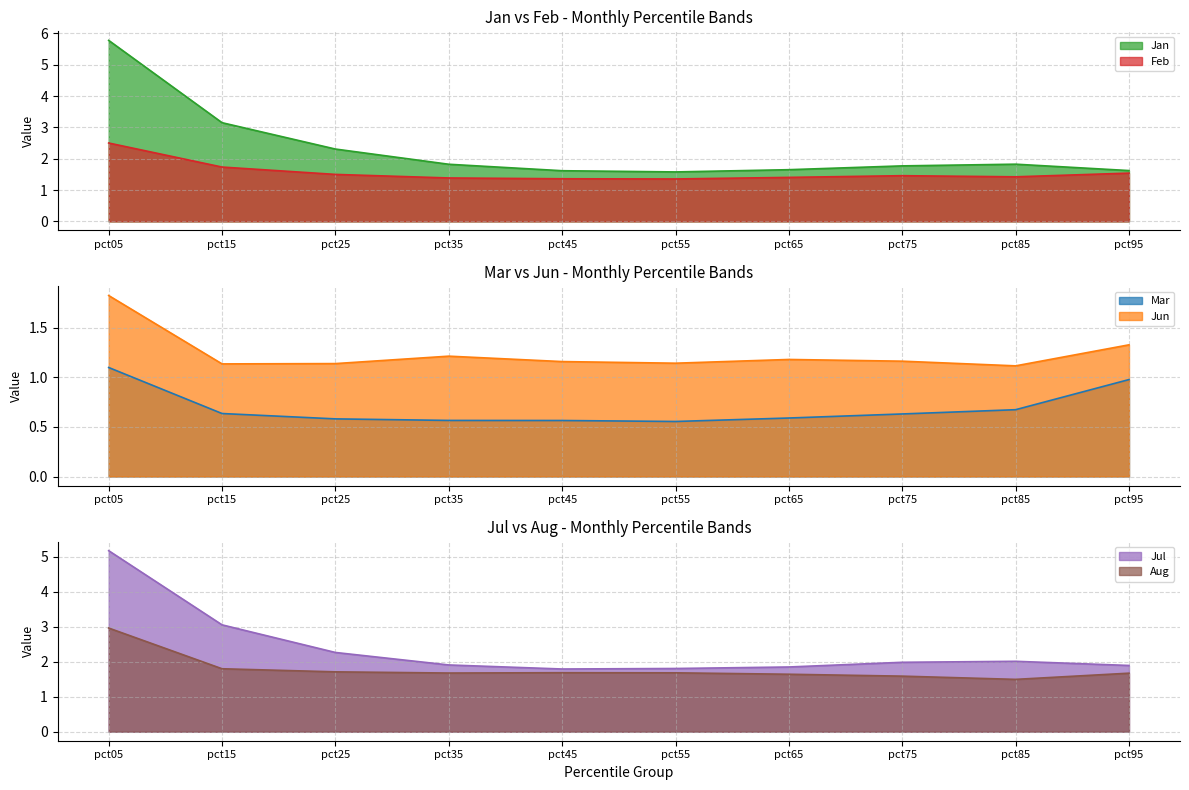

How many lines are shown in the chart?

6